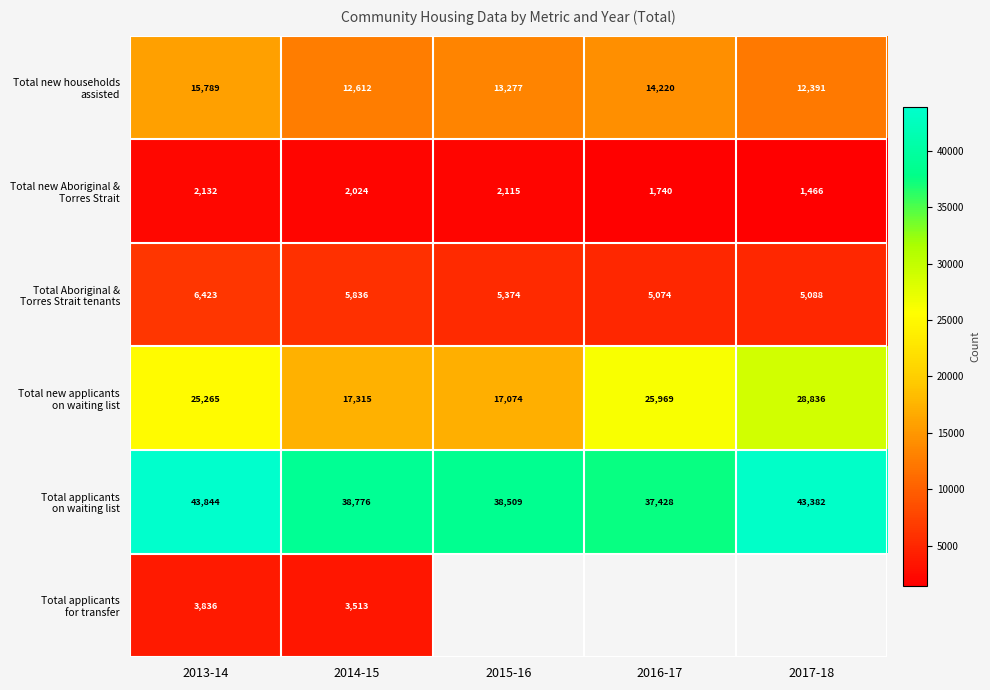

What is the difference between the highest and lowest values at 2013-14?

41712